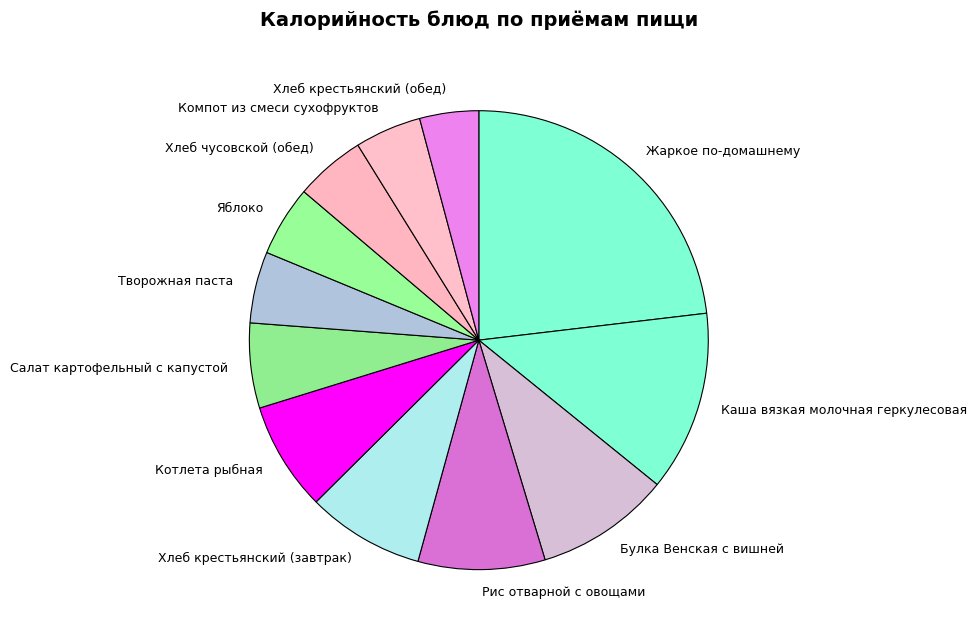

Count the number of slices in the pie.

12